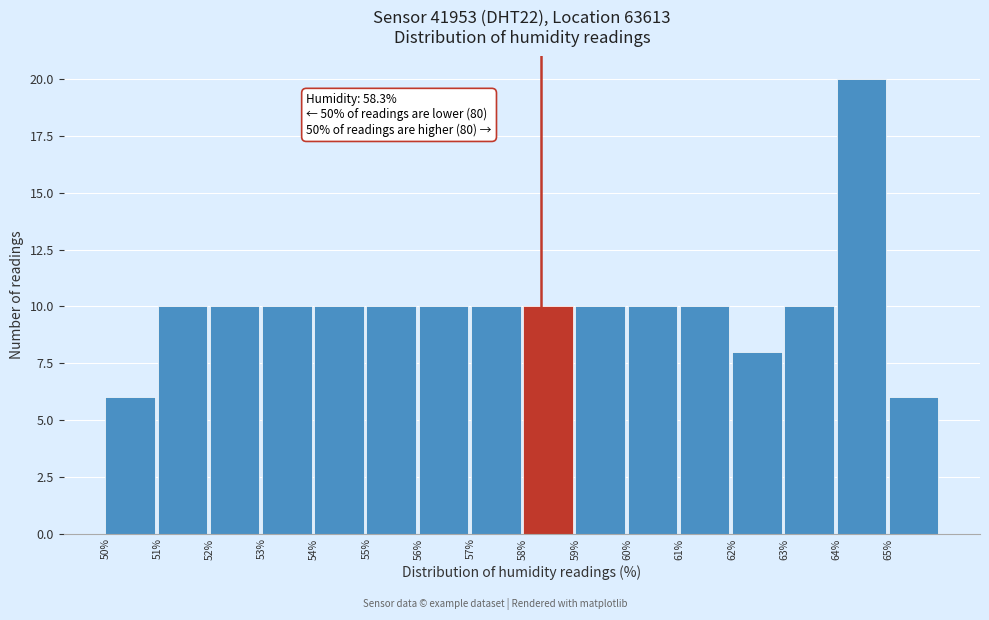

Which range on the x-axis has the tallest bar?

64 to 65